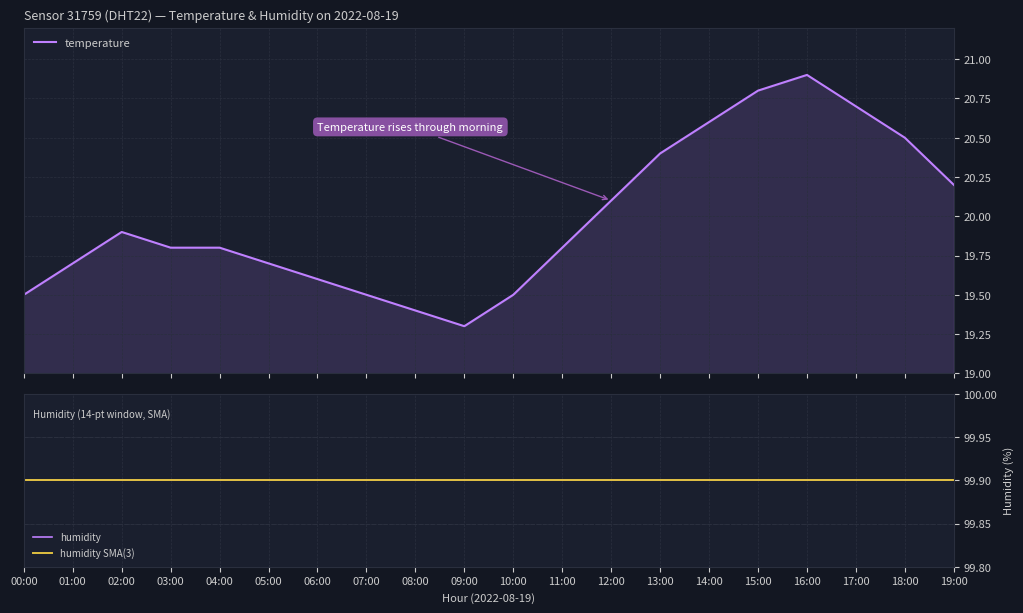

Between 05:00 and 15:00, which series saw the biggest shift?

temperature